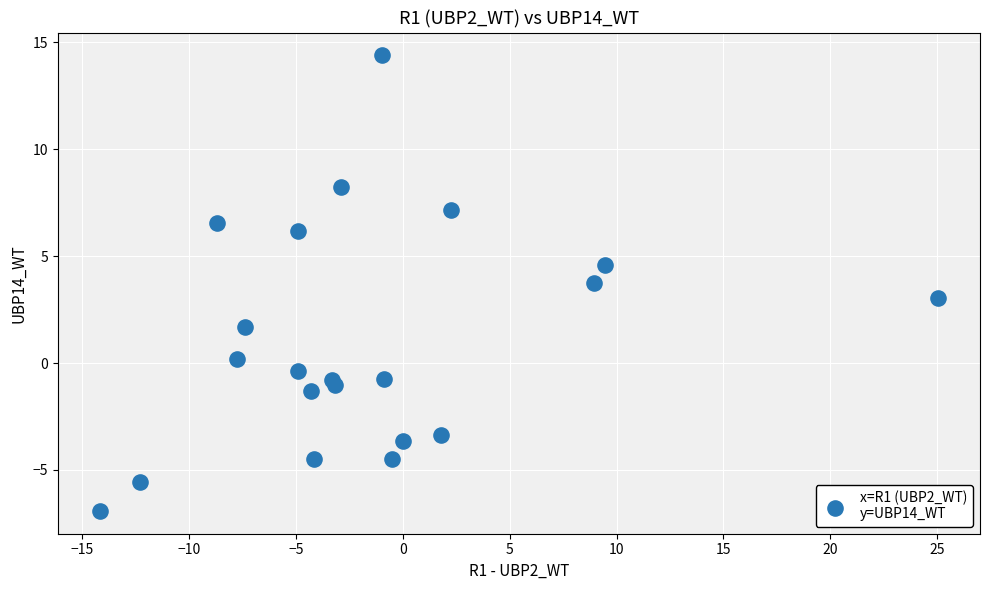

What is the range of Y values (max minus min)?

21.3